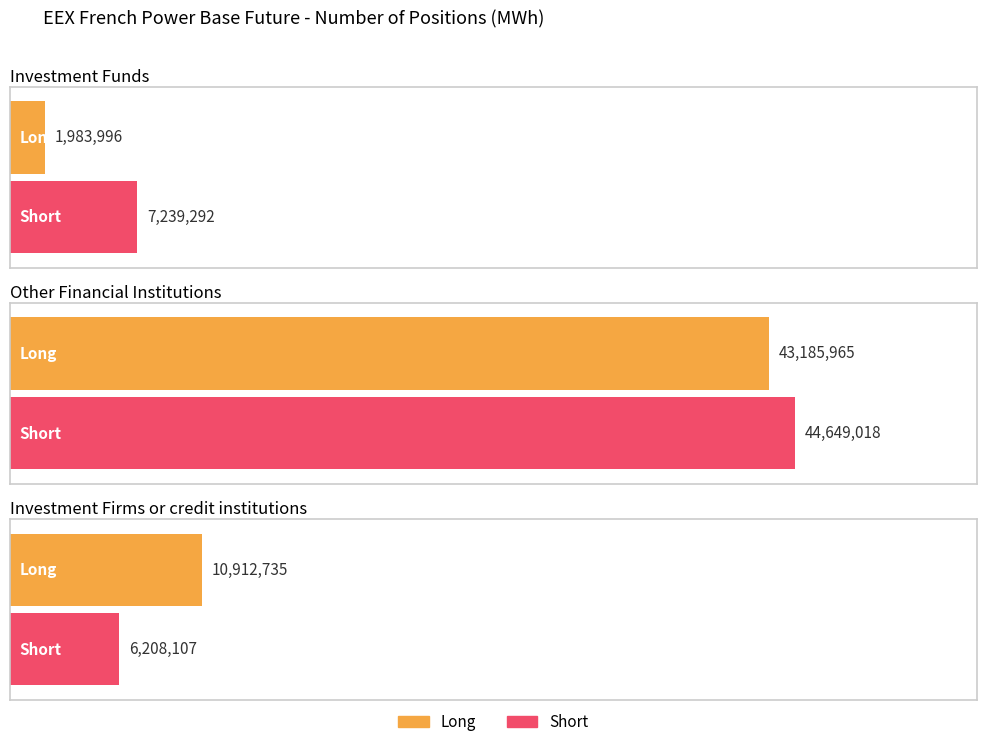

Reading right to left, list all the values displayed in this chart.

Long: 10912735	43185965	1983996
Short: 6208107	44649018	7239292